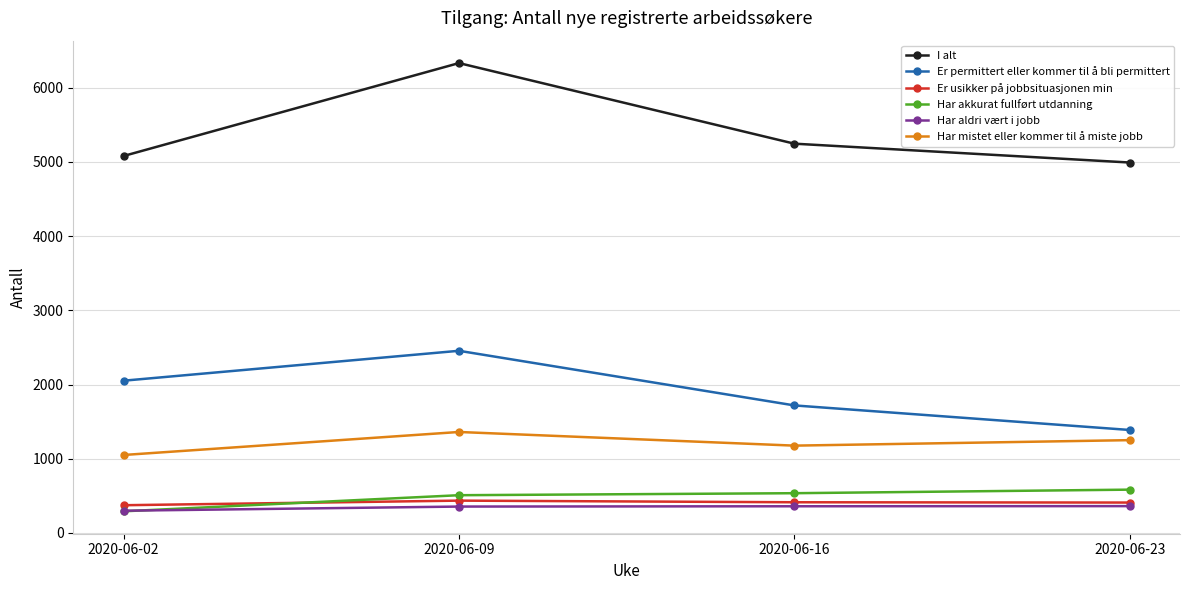

What is the value of the Er permittert eller kommer til å bli permittert point at the 3rd from the left?

1719